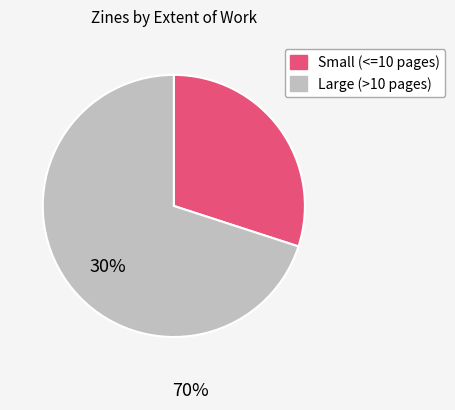

Is there any slice that represents more than half of the pie?

Yes